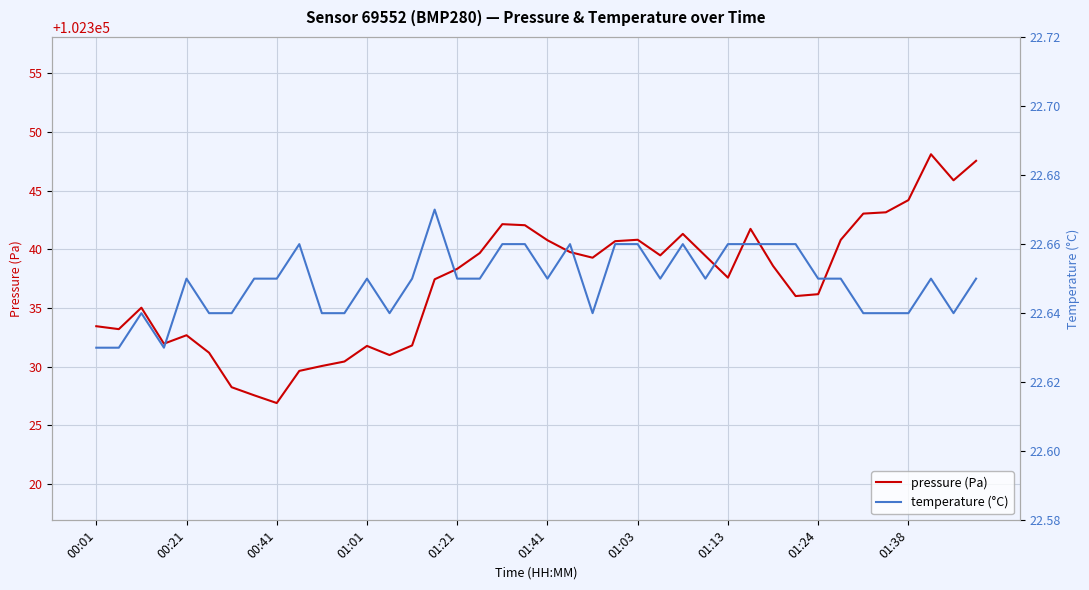

In pressure (Pa), how many points are lower than both neighbors (excluding endpoints)?

9